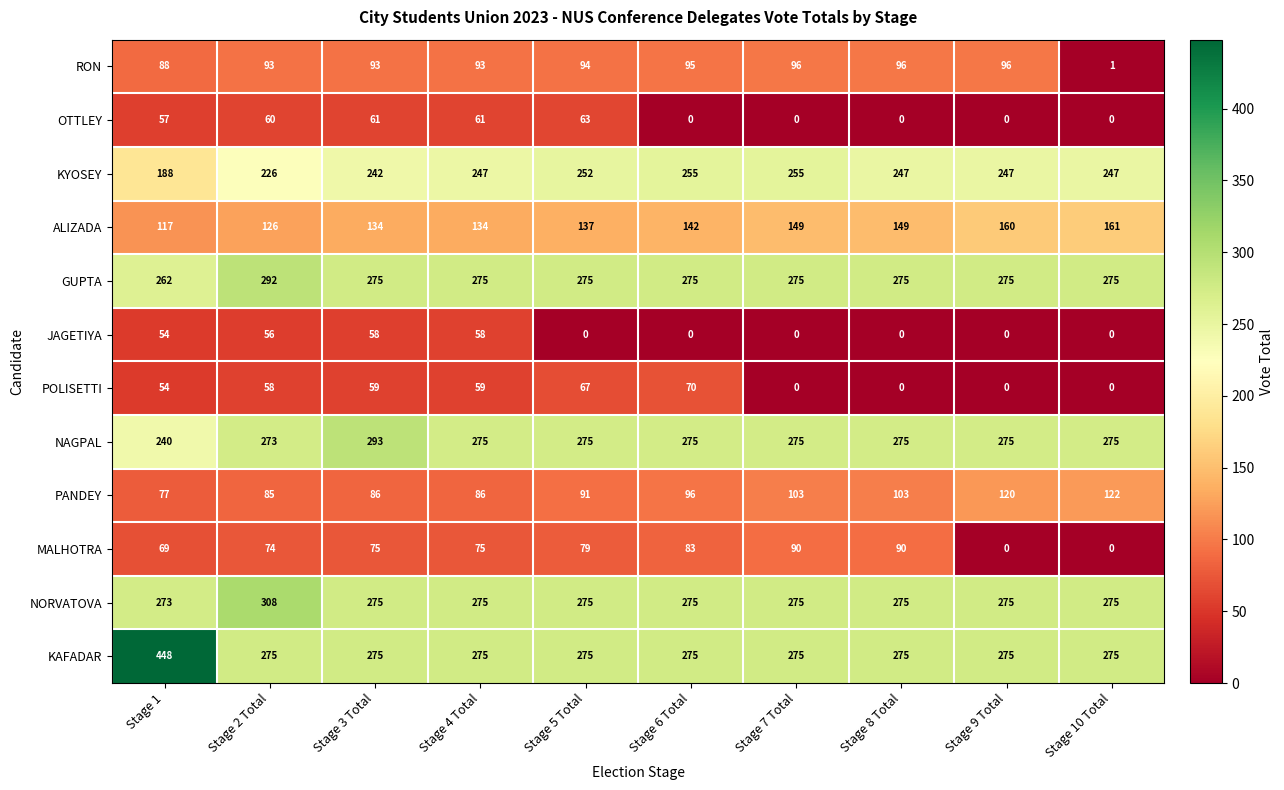

Between Stage 5 Total and Stage 7 Total, which series saw the biggest shift?

POLISETTI